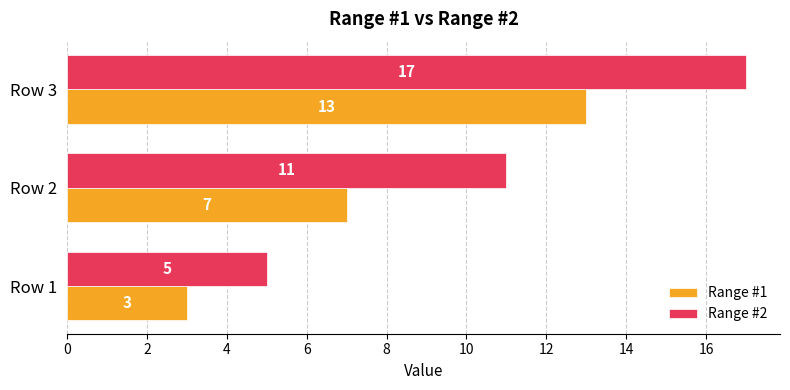

Which series has the widest spread of values?

Range #2